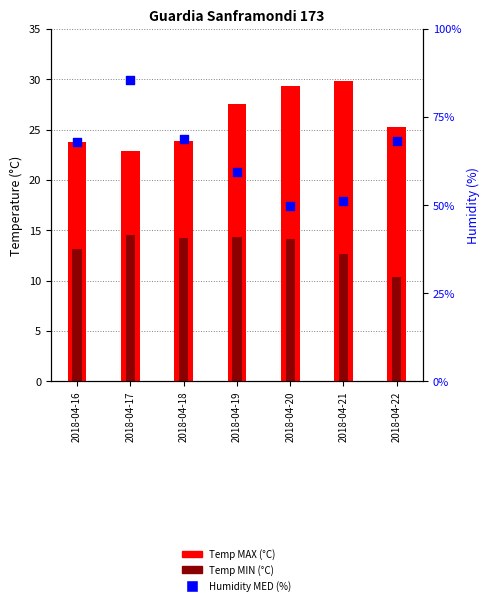

Which series reaches the maximum Y coordinate?

Humidity MED